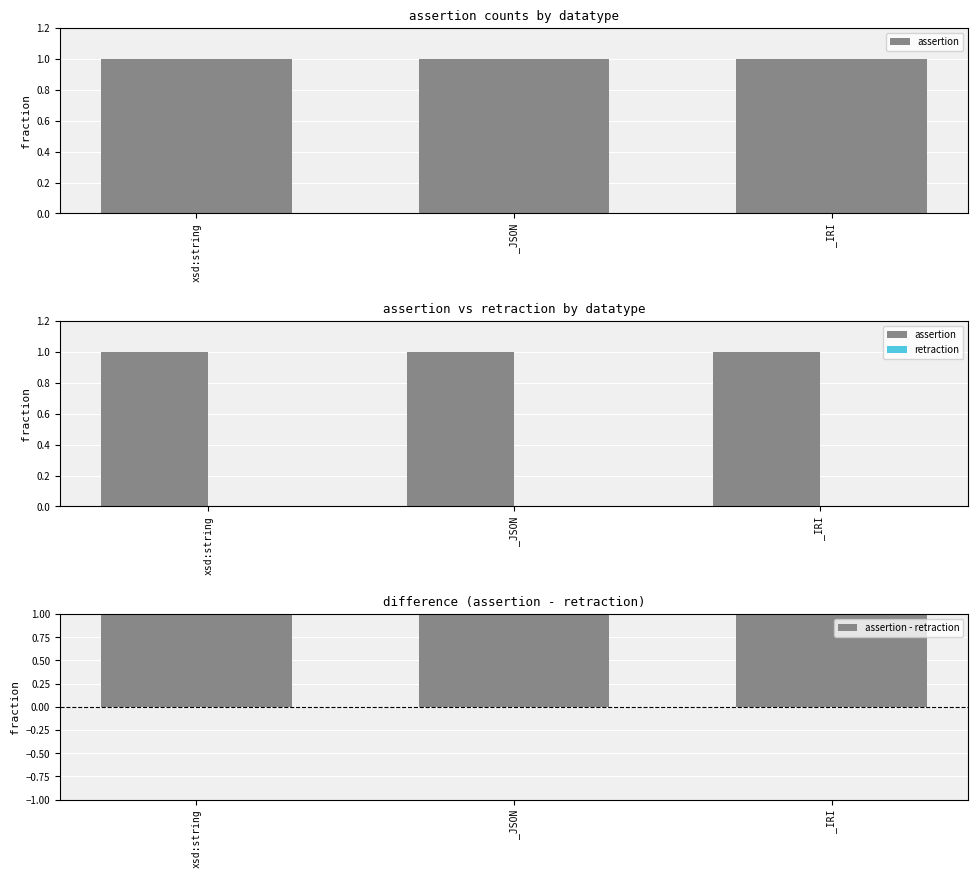

What is the difference between the highest and lowest values at _IRI?

1